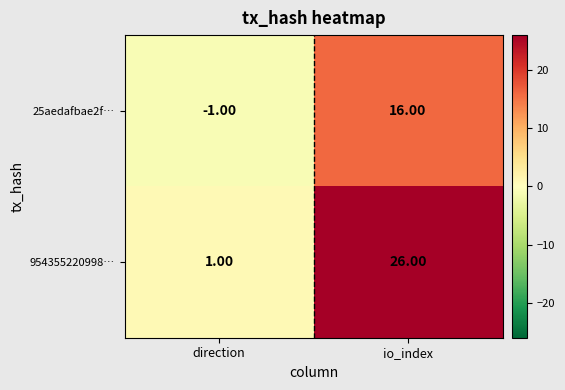

Which category has the highest value across all series?

io_index